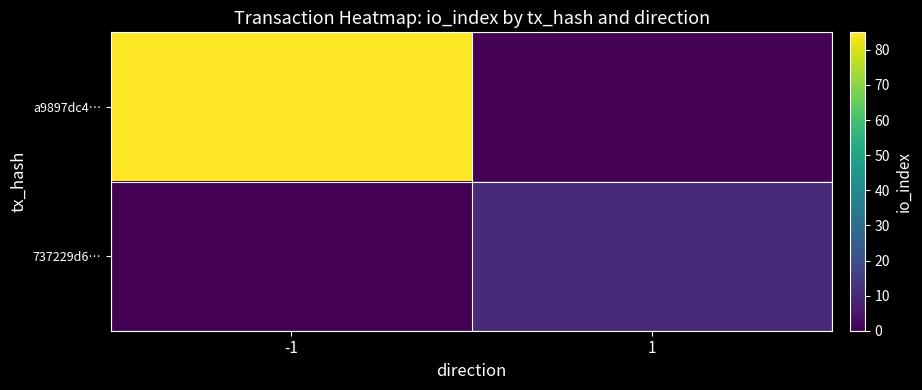

Between 1 and -1, which is larger?

-1